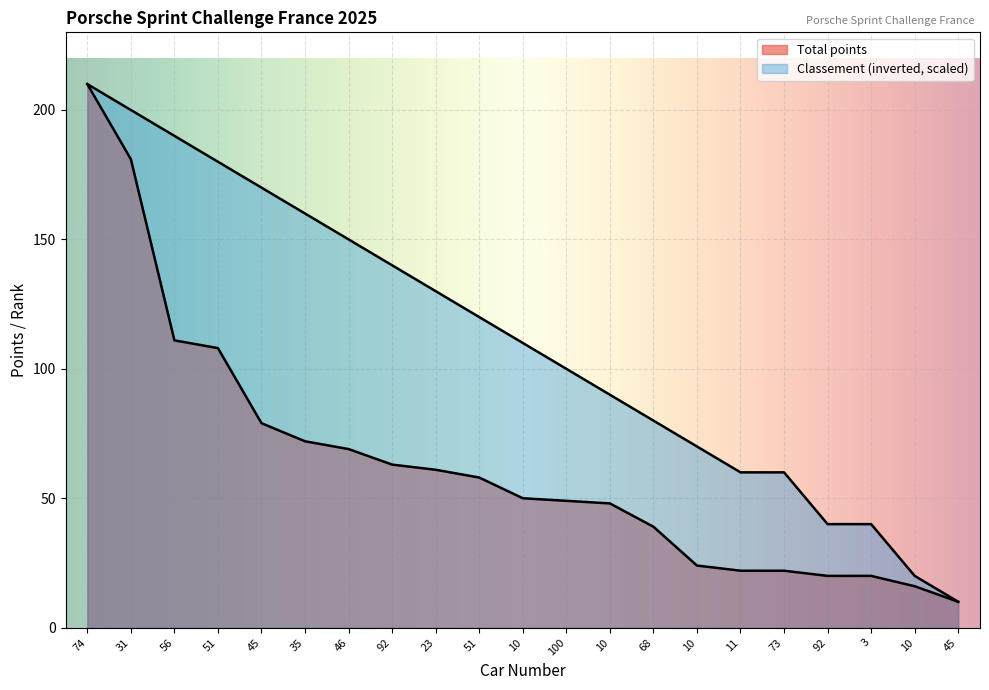

Reading left to right, list all the values displayed in this chart.

Total points: 74=210	31=181	56=111	51=108	45=79	35=72	46=69	92=63	23=61	51=58	10=50	100=49	10=48	68=39	10=24	11=22	73=22	92=20	3=20	10=16	45=10
Classement: 74=210	31=200	56=190	51=180	45=170	35=160	46=150	92=140	23=130	51=120	10=110	100=100	10=90	68=80	10=70	11=60	73=60	92=40	3=40	10=20	45=10